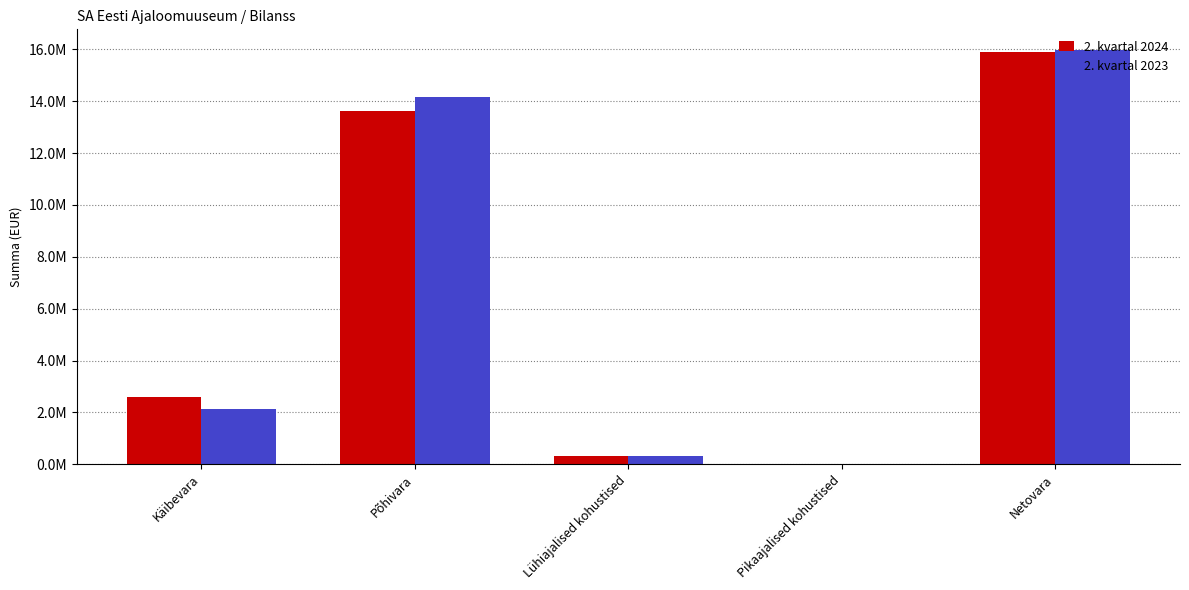

Reading left to right, list all the values displayed in this chart.

2. kvartal 2024: Käibevara=2589086.2	Põhivara=13616018.6	Lühiajalised kohustised=314997.3	Pikaajalised kohustised=3176.6	Netovara=15886930.9
2. kvartal 2023: Käibevara=2144284.0	Põhivara=14149980.0	Lühiajalised kohustised=313629.1	Pikaajalised kohustised=3176.6	Netovara=15977458.2